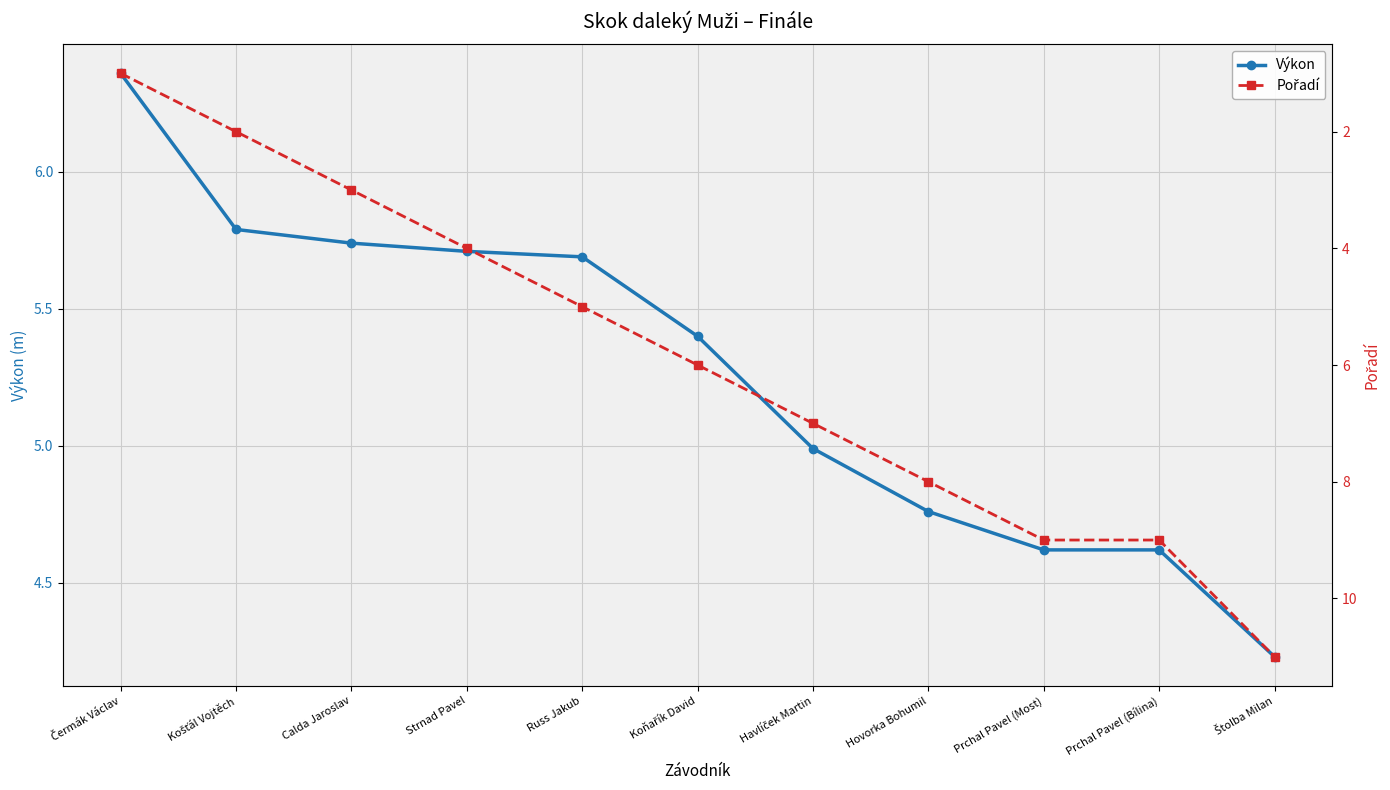

At which label does Pořadí reach its minimum?

Čermák Václav